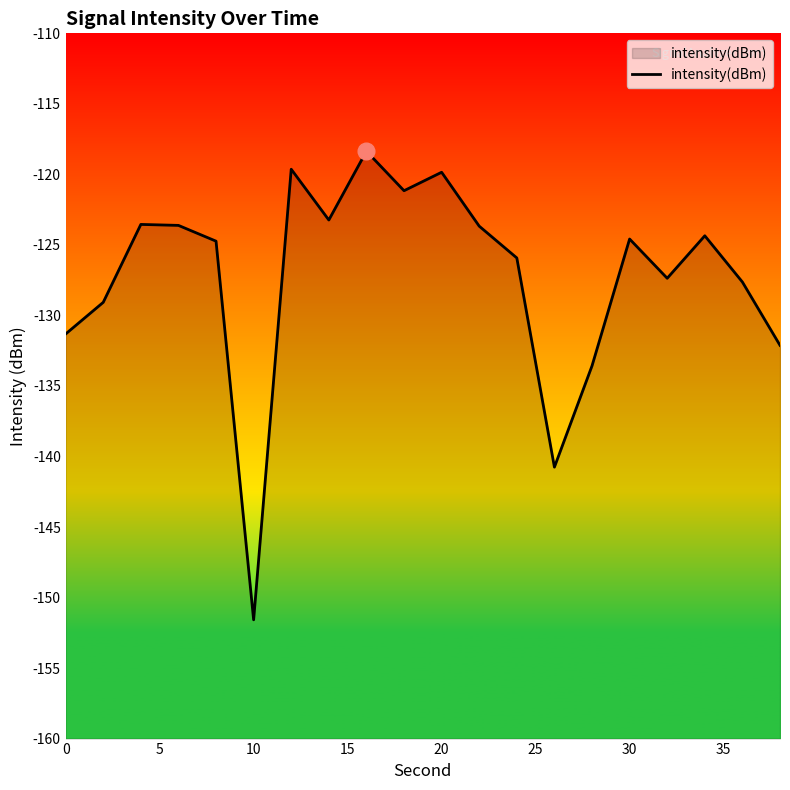

What is the difference between the maximum and minimum values?

33.2